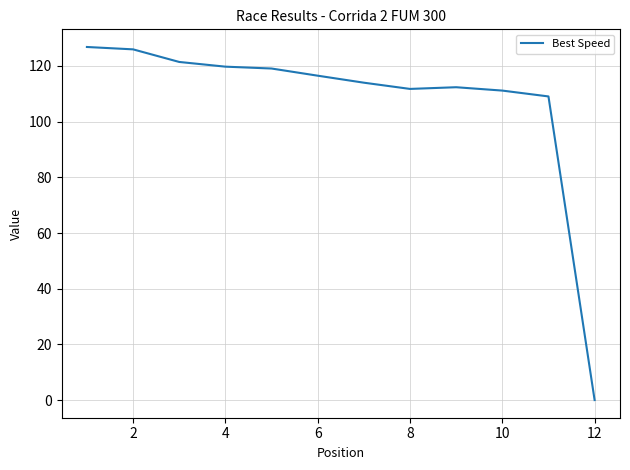

What is the maximum value shown in the chart?

126.8